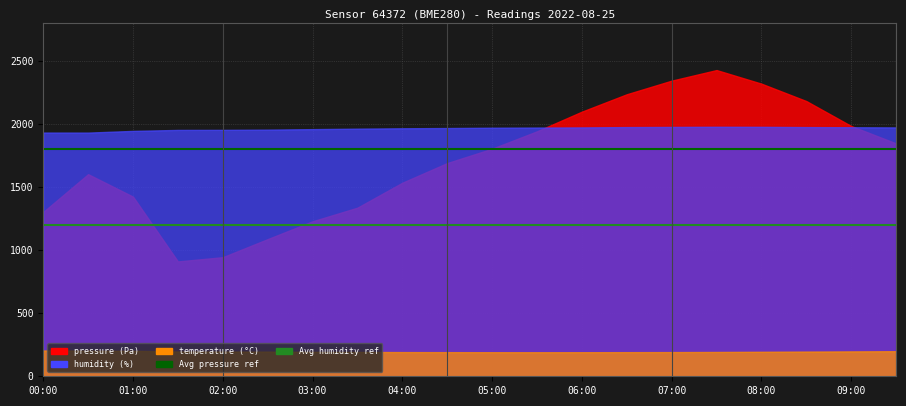

How many lines are shown in the chart?

2